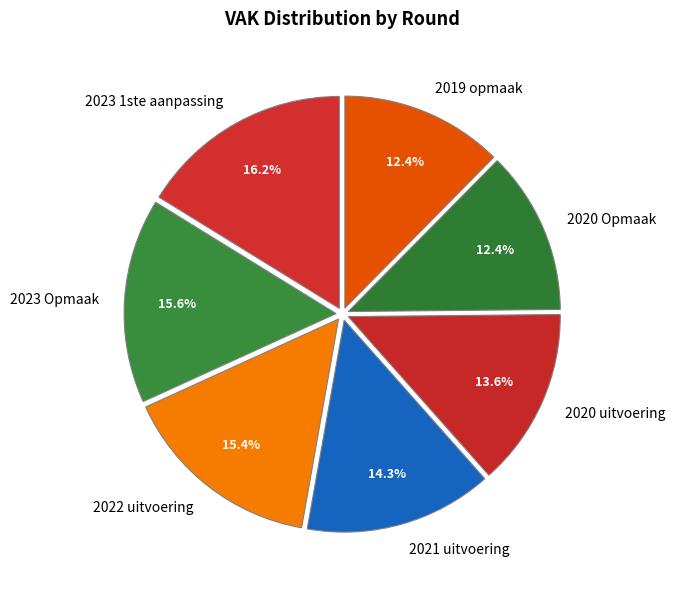

To the nearest percent, what is the difference between the largest and smallest slice percentages?

4%